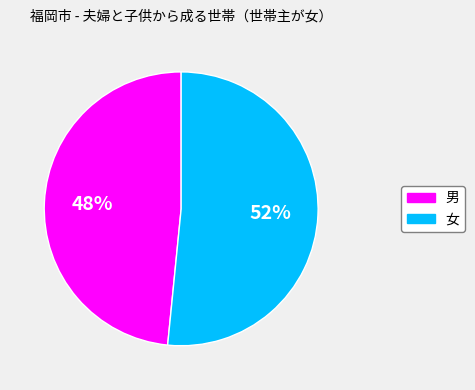

To the nearest percent, what is the average slice percentage?

50%